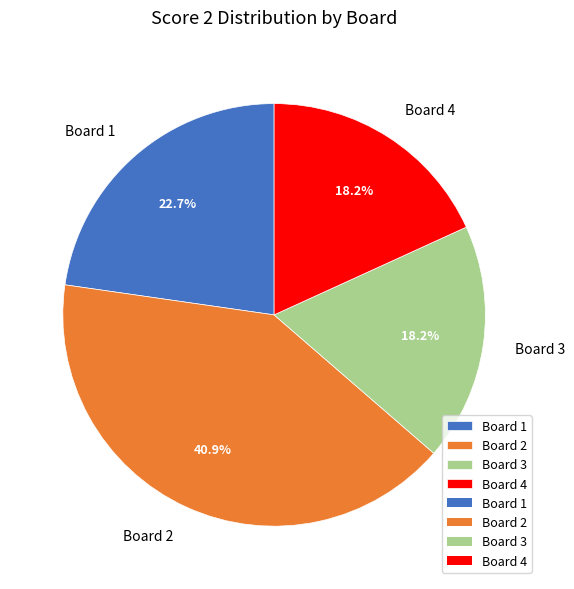

Which has a higher value, Board 2 or Board 3?

Board 2